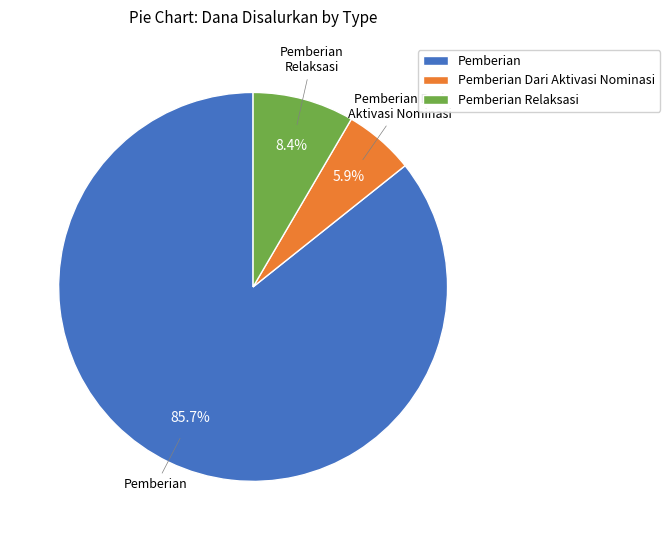

To the nearest percent, what is the average slice percentage?

33%